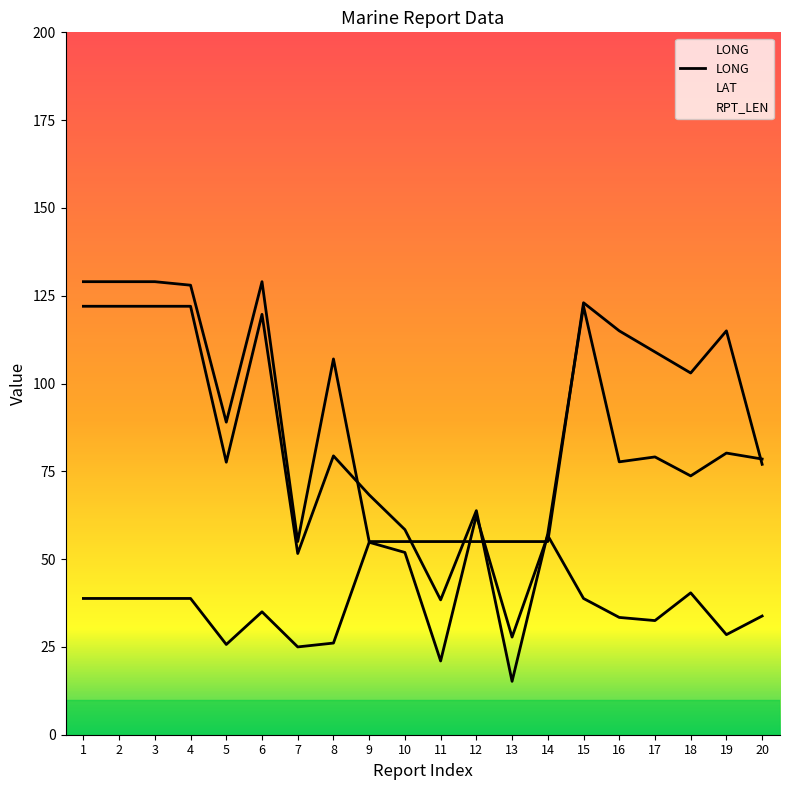

Which category has the lowest value across all series?

13